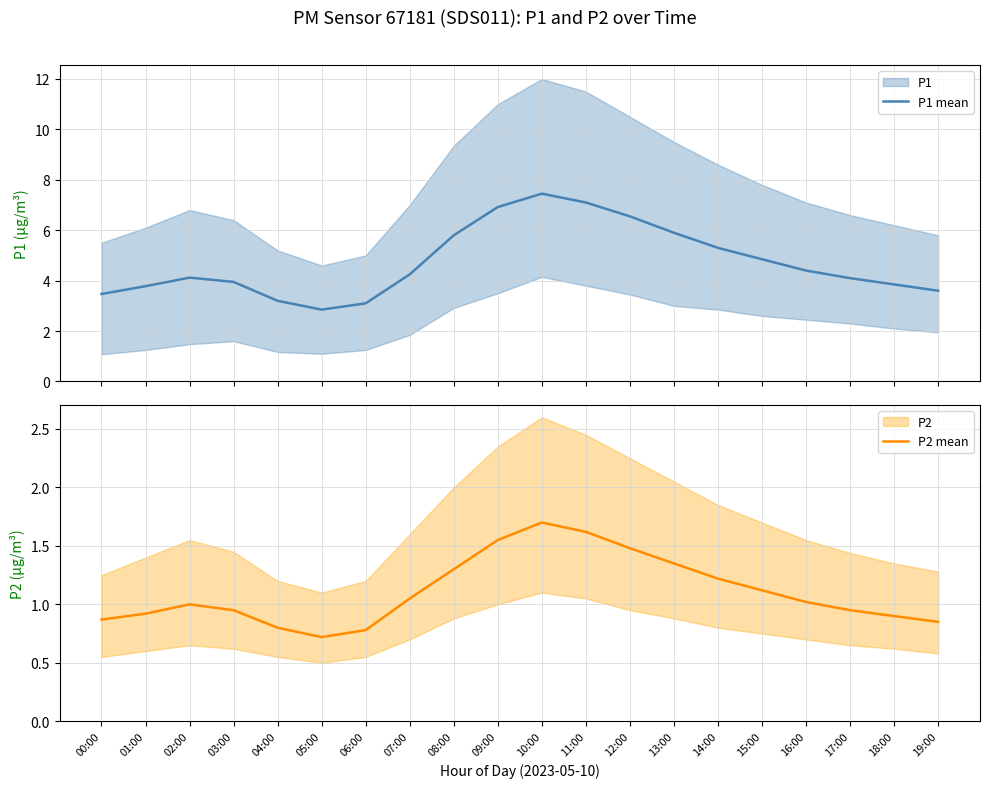

What is the difference between the maximum and second lowest values in the P1 mean series?

4.3